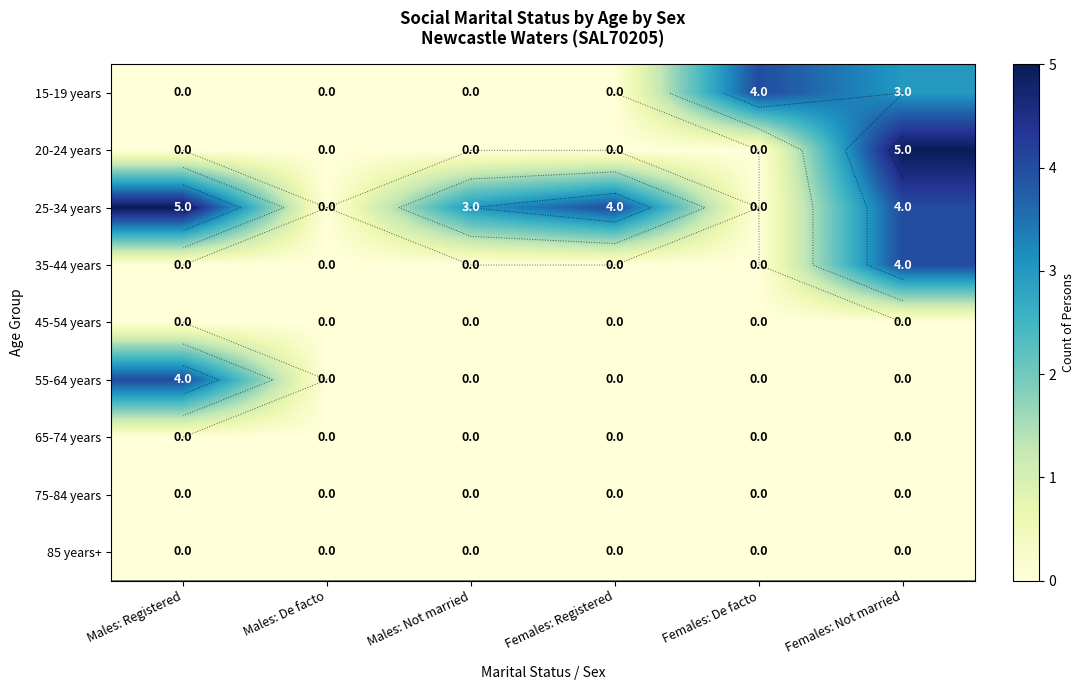

What is the difference between the second highest and minimum values in the 15-19 years series?

3